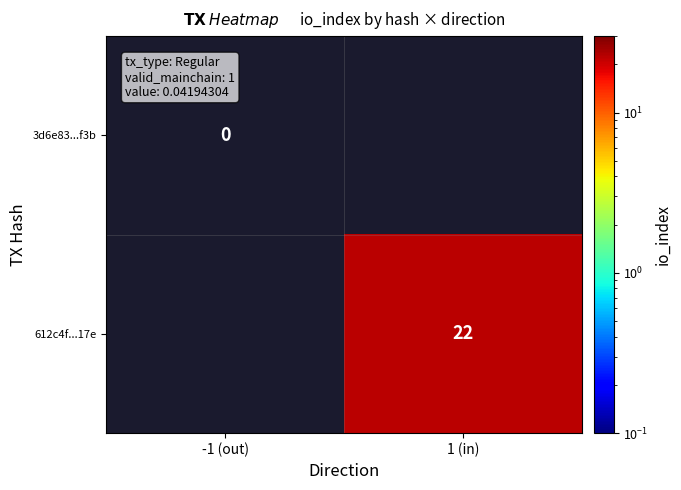

True or false: 612c4f...17e has a value of 35.5 at 1 (in).

False